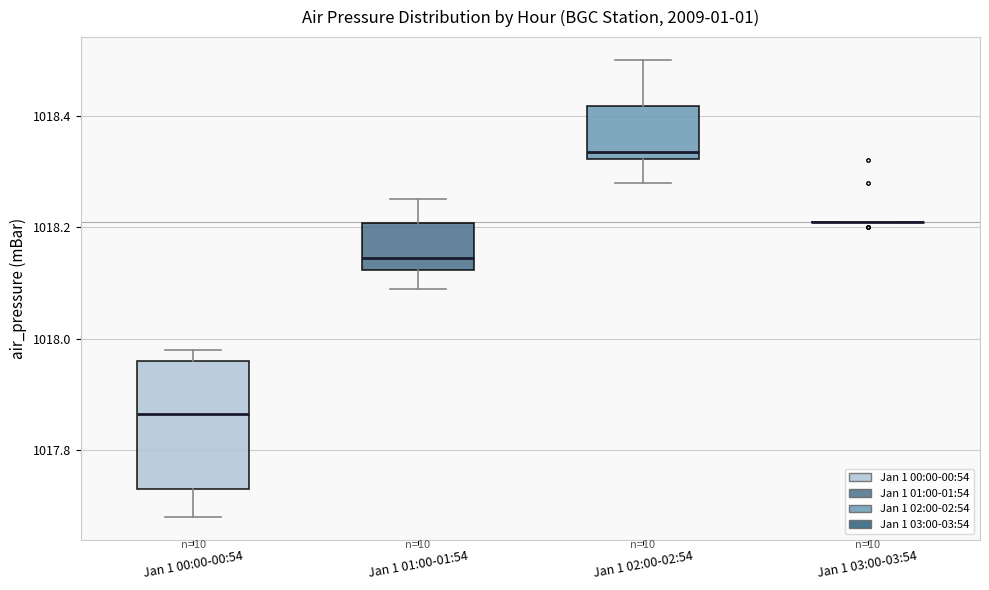

Where does the lower whisker of the box for Jan 1 02:00-02:54 end on the y-axis? The values are not printed on the chart, so give them approximately, as read against the axis.

1018.28